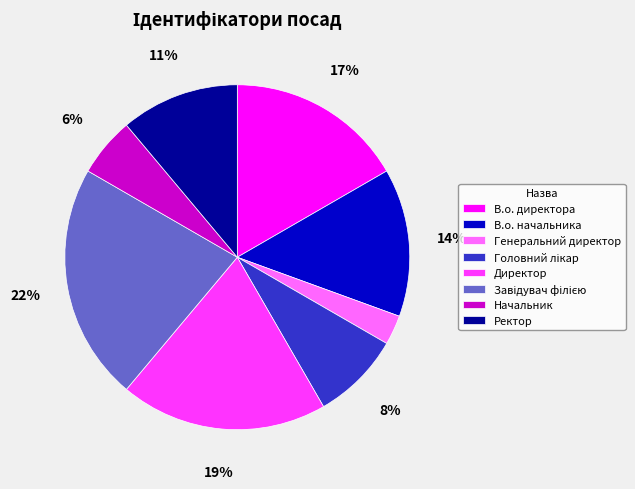

To the nearest percent, what is the combined percentage of В.о. начальника and В.о. директора?

31%